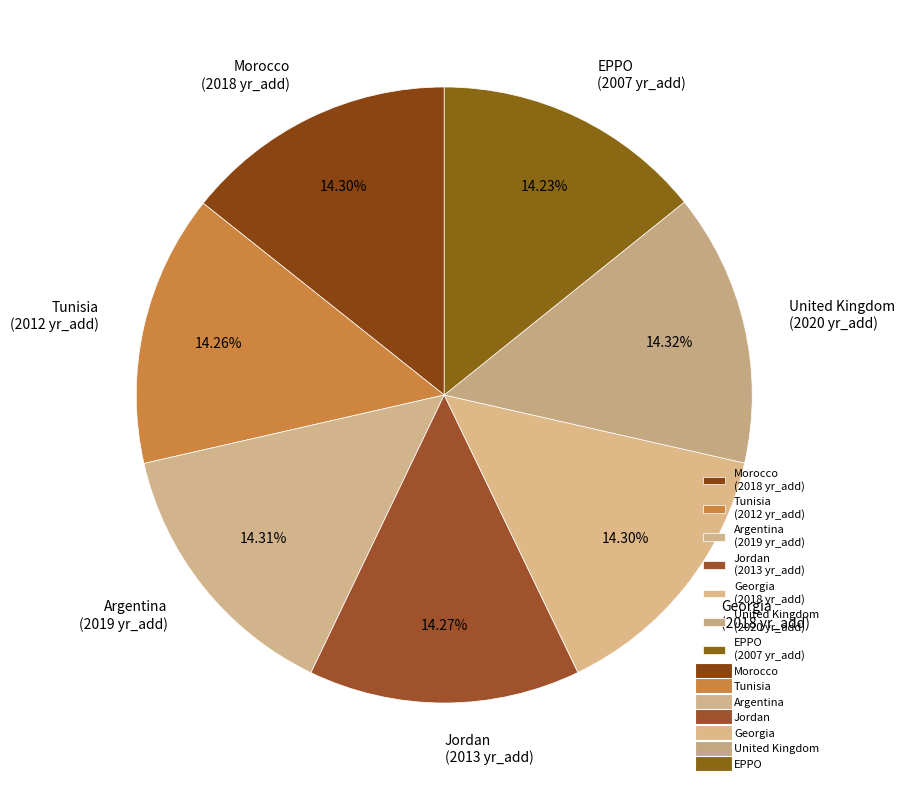

How much of the chart is everything except Tunisia?

85.7%